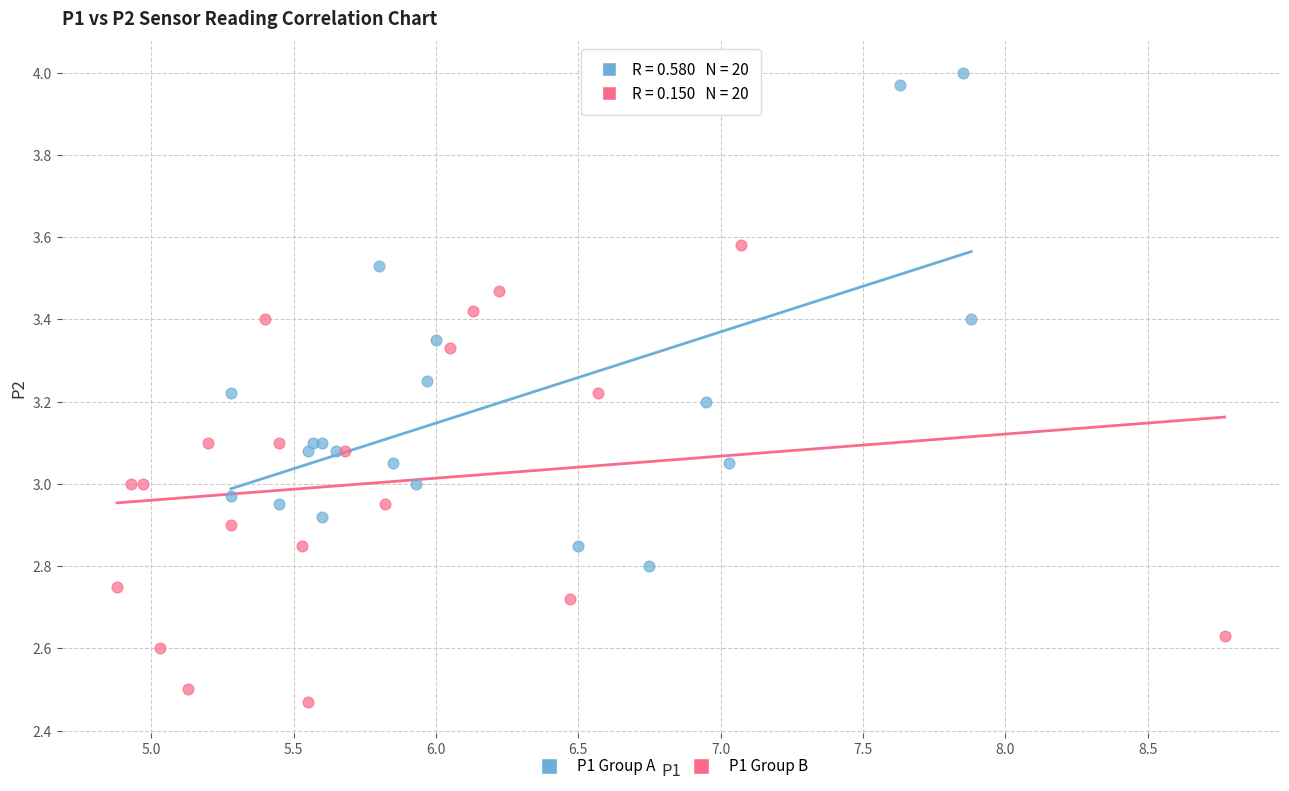

Which series reaches the maximum Y coordinate?

P1 Group A